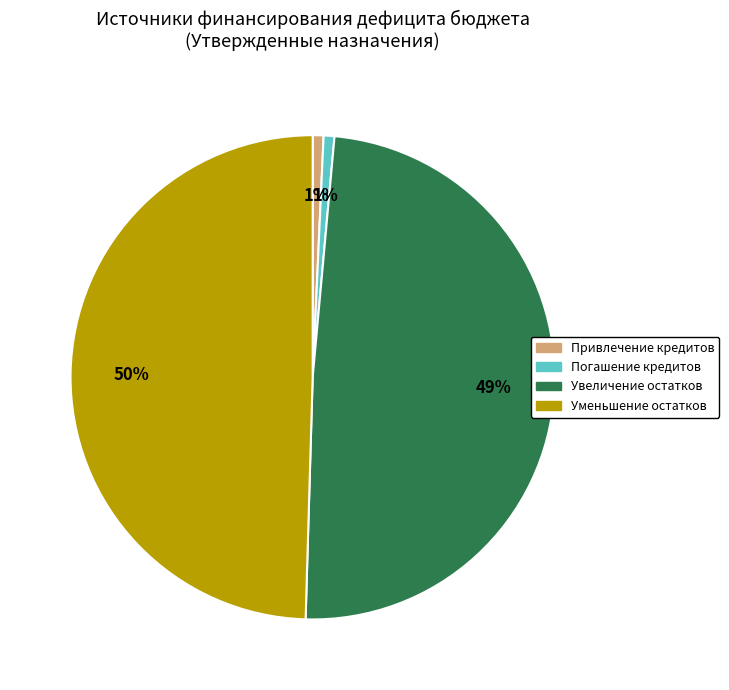

To the nearest percent, what is the average slice percentage?

25%